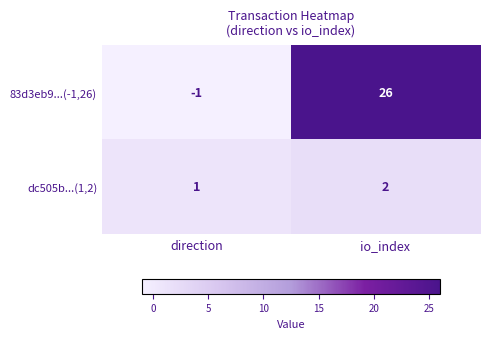

What is the difference between the highest and lowest values at io_index?

24